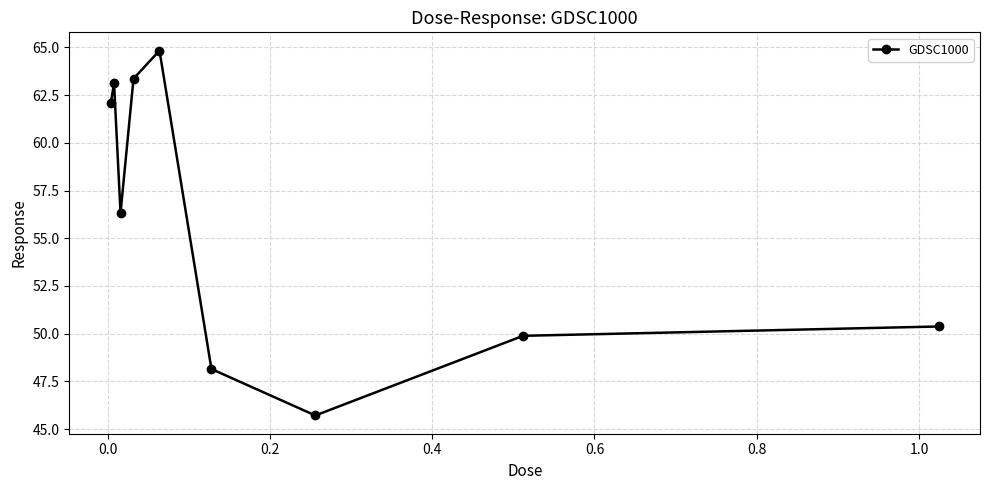

Count the number of data series in this chart.

1